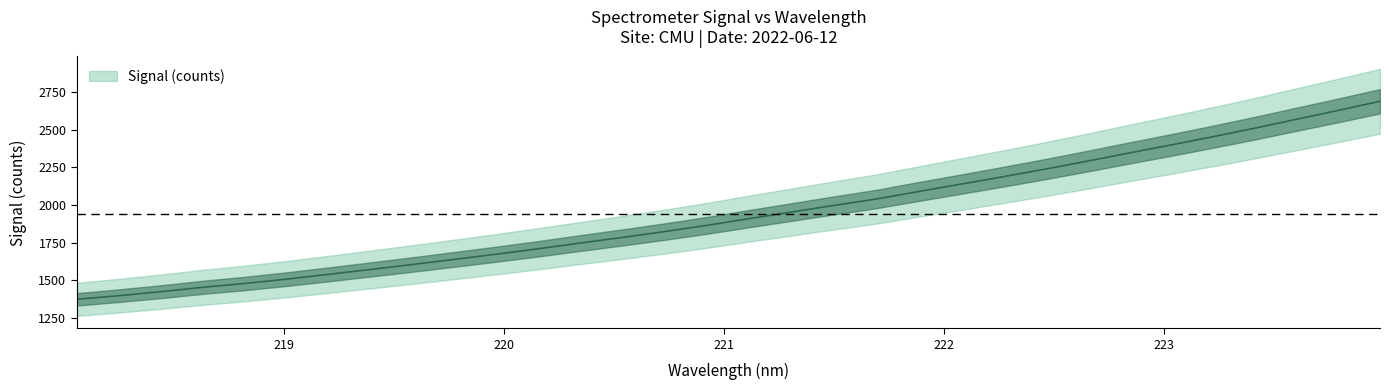

What is the smallest value displayed?

1374.6